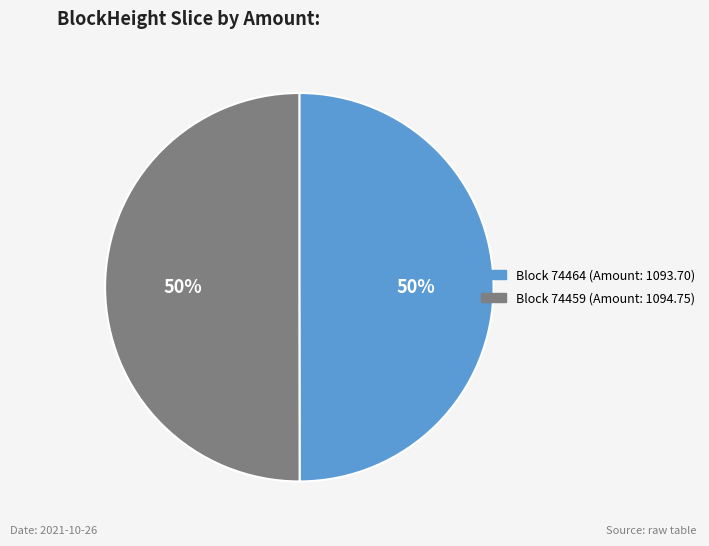

To the nearest percent, what is the average slice percentage?

50%